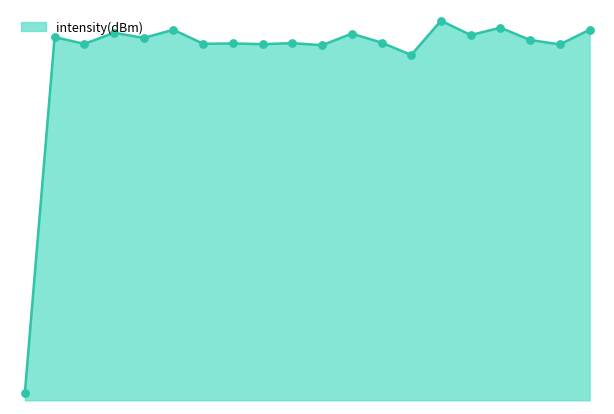

What is the change in value from 4 to 14?

+0.1